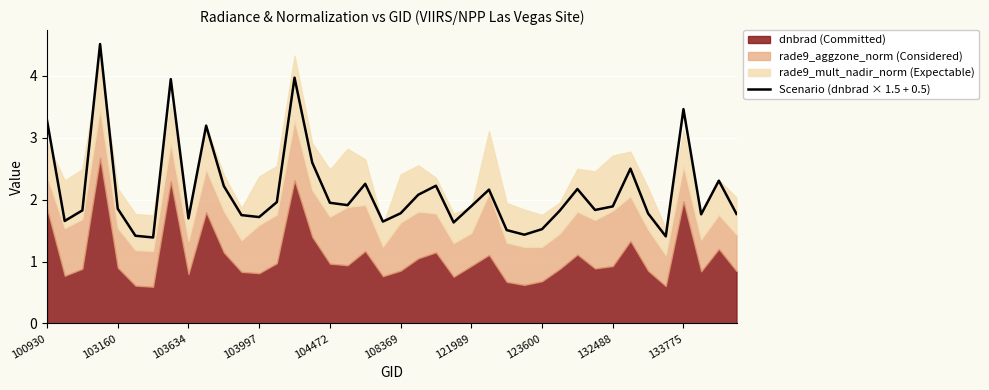

What is the maximum value for Scenario (dnbrad × 1.5 + 0.5)?

4.5